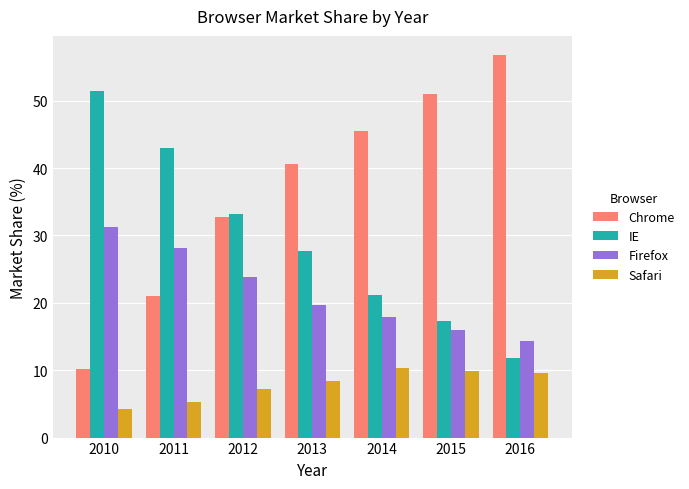

True or false: Firefox has a value of 4.1 at 2013.

False